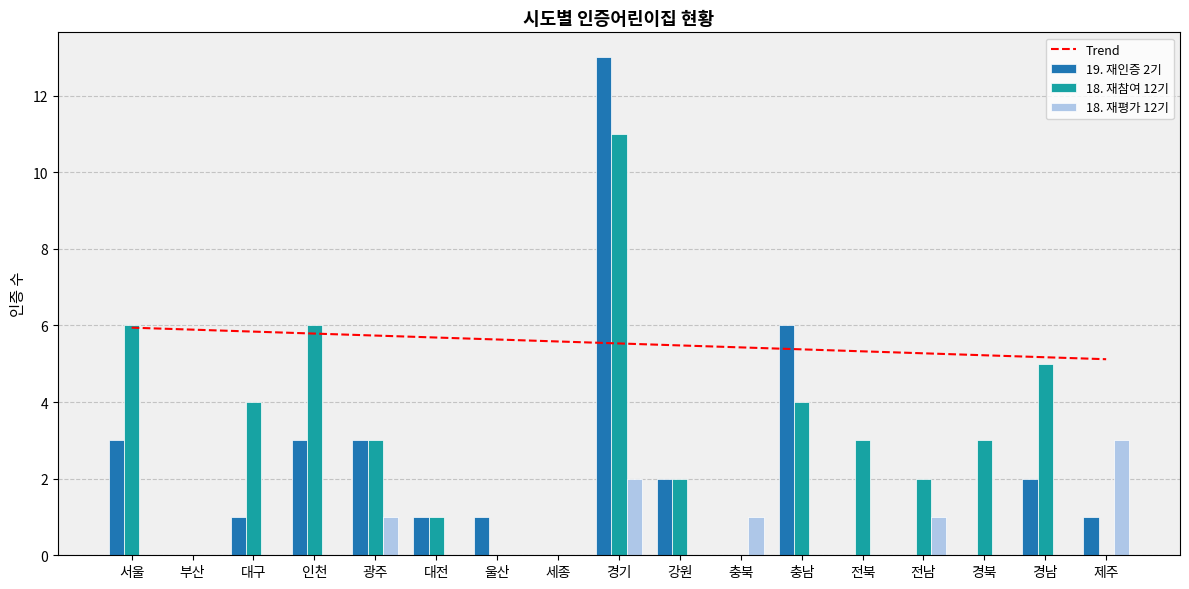

Is the value of 18. 재평가 12기 at 경기 greater than the value of 19. 재인증 2기 at 충북?

Yes